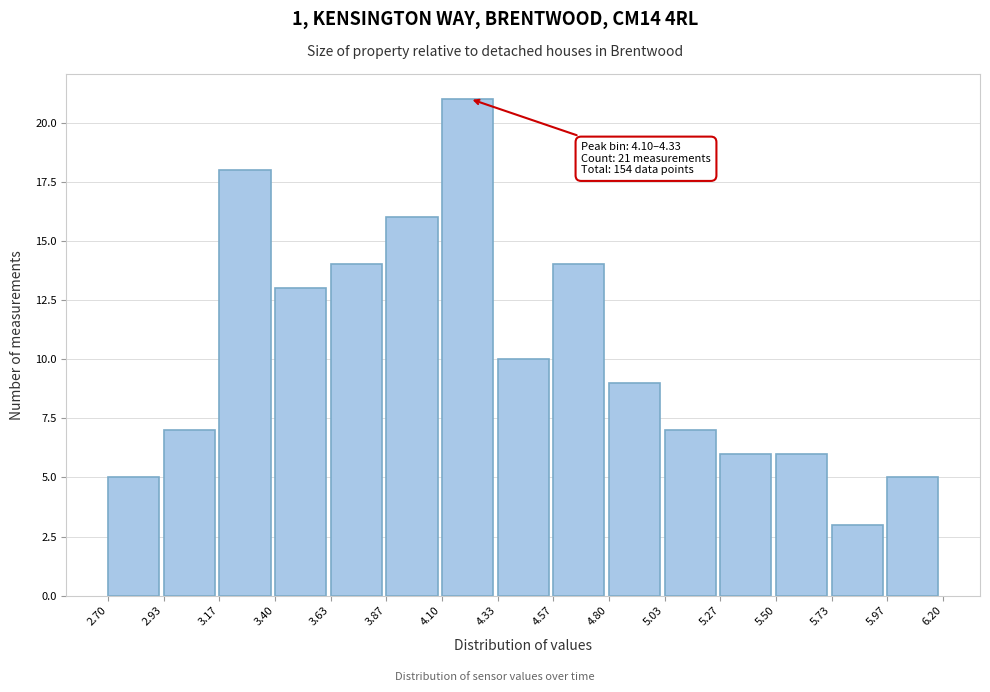

Over which range of the x-axis is the bar tallest?

4.10 to 4.33